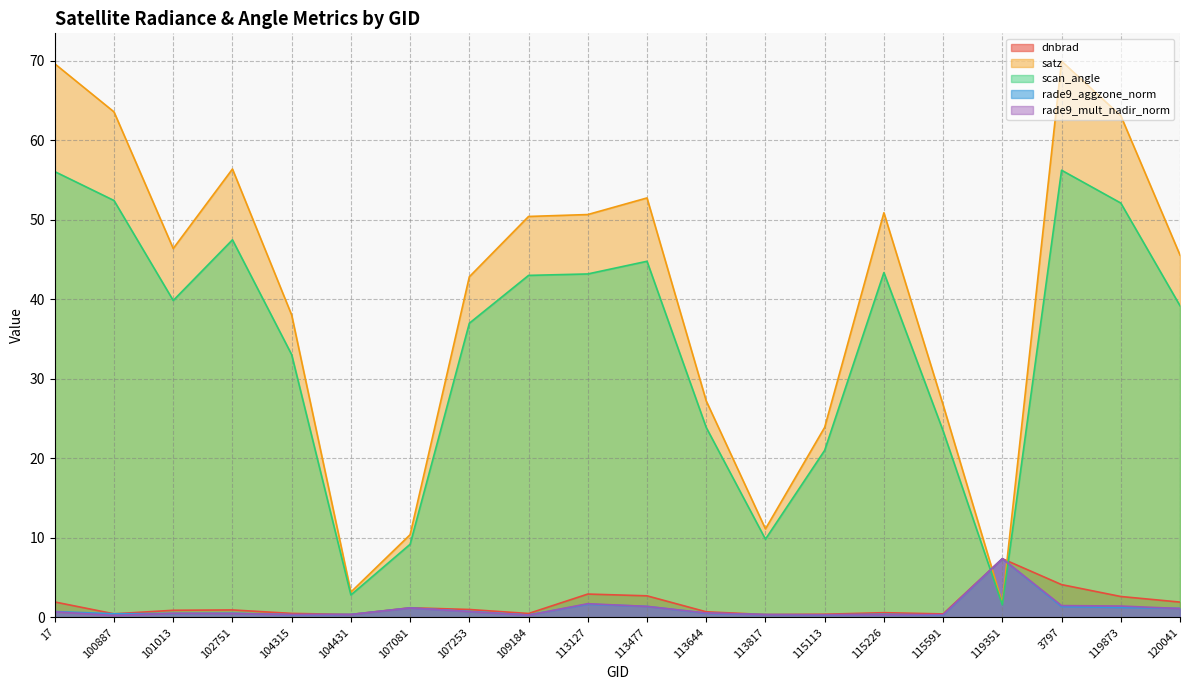

Which series ends up on top after the final intersection of dnbrad and satz?

satz